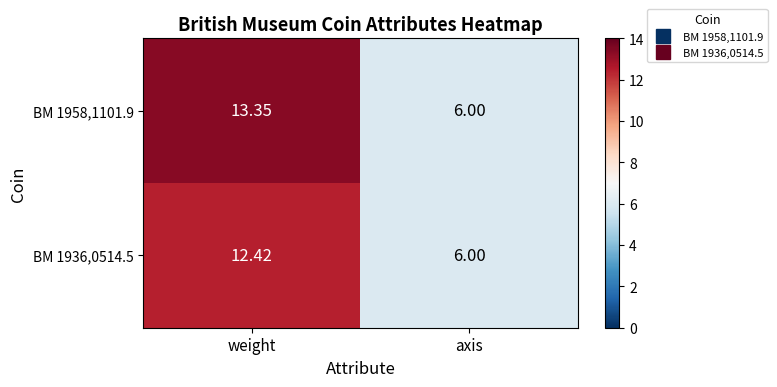

At which label is BM 1936,0514.5 closest to 9?

axis